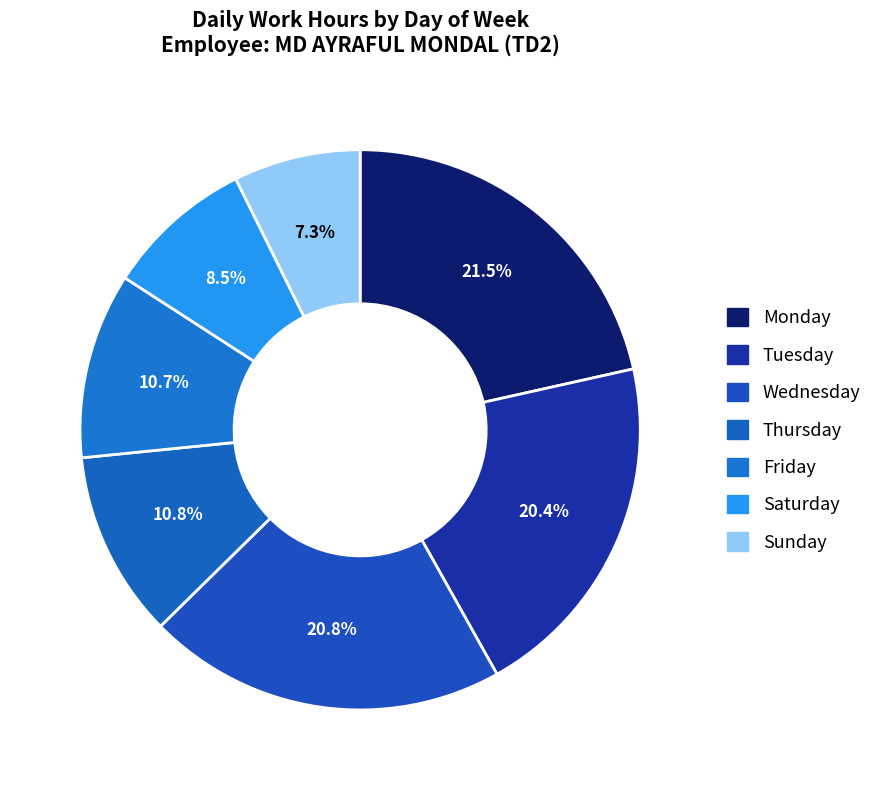

Count the number of slices in the pie.

7